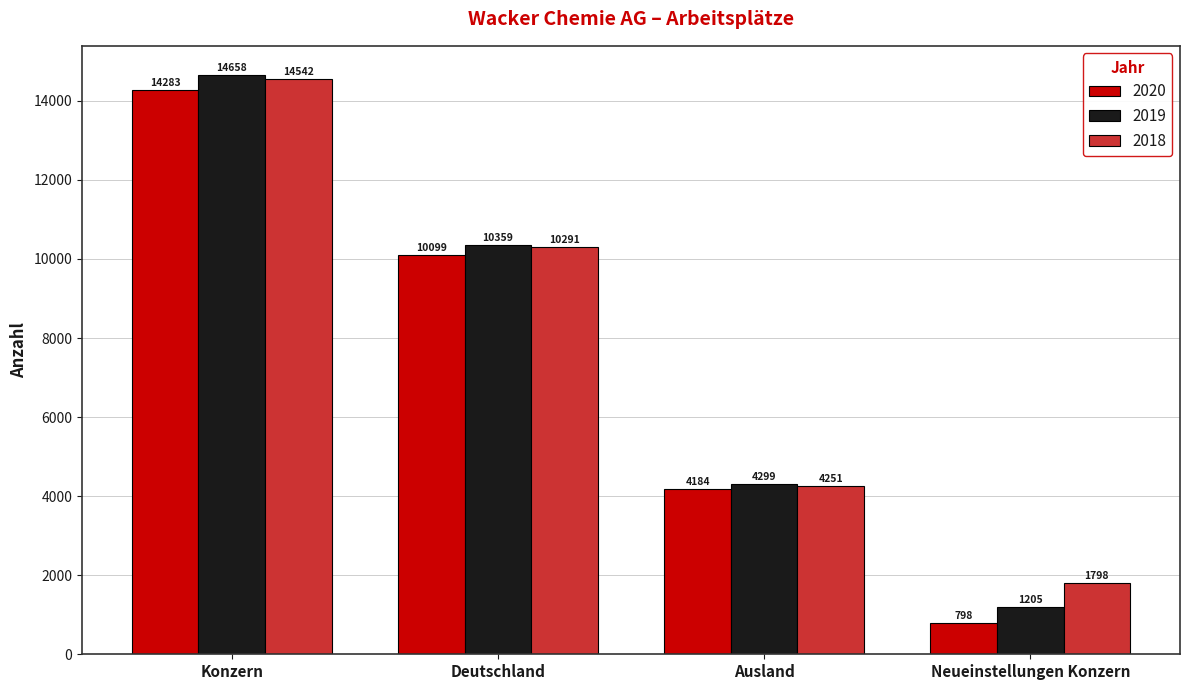

What is the difference between the 2020 values at Deutschland and Neueinstellungen Konzern?

9301